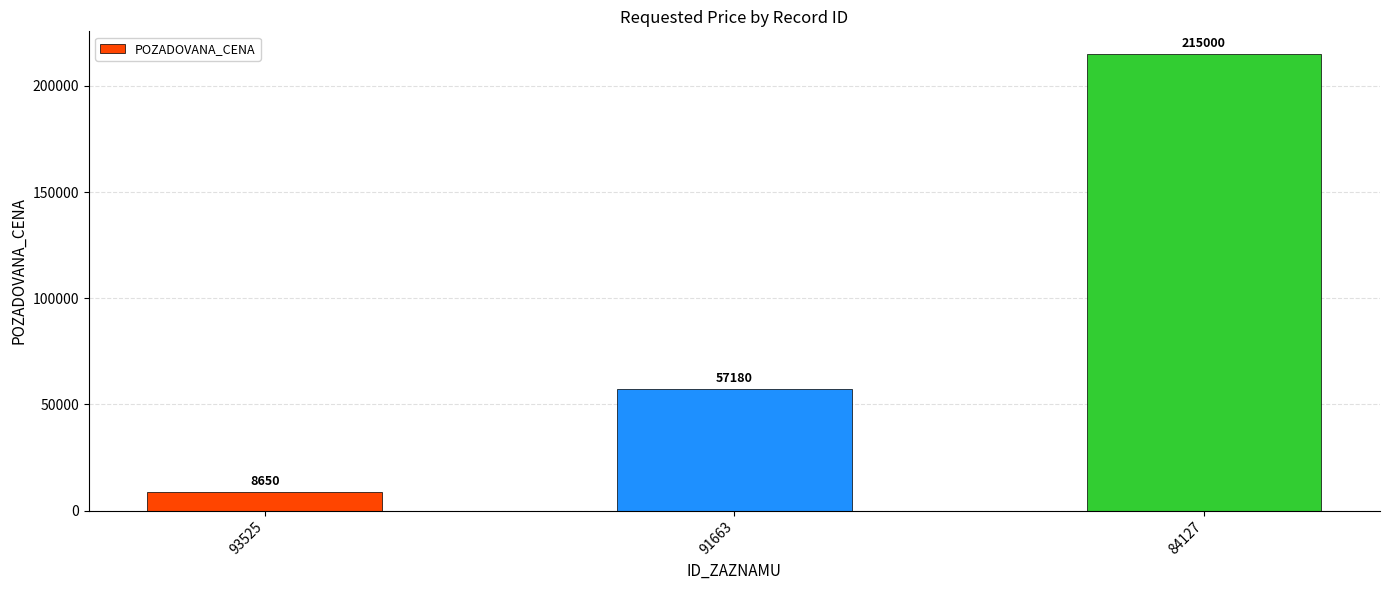

Count the number of data series in this chart.

1